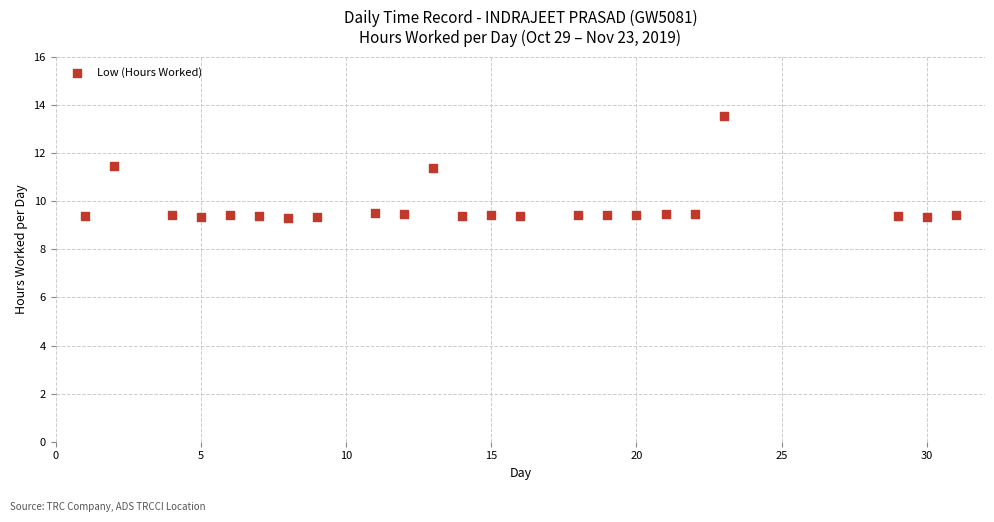

What is the range of X values (max minus min)?

30.0